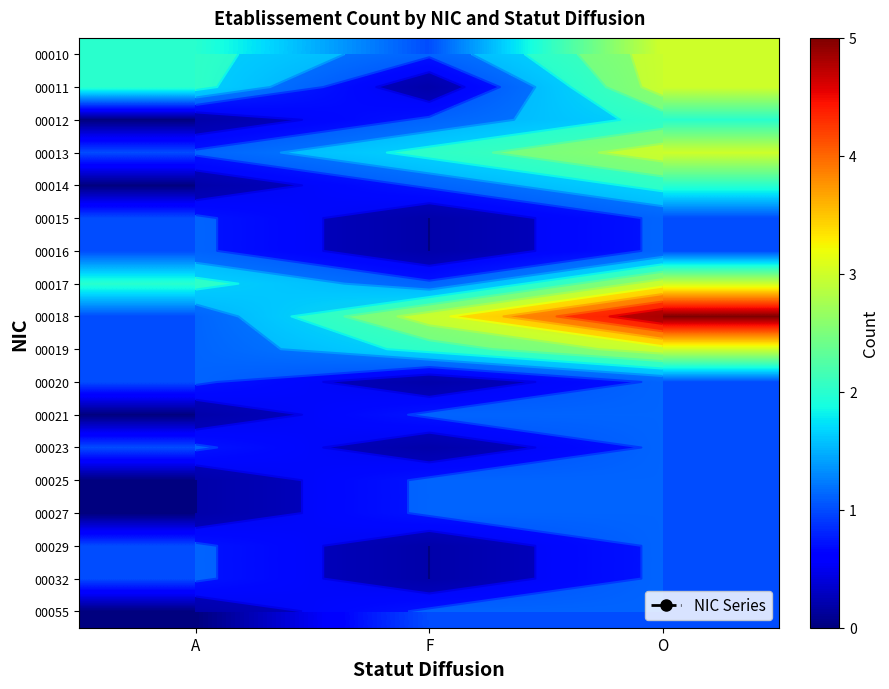

Which series changed the most between A and O?

00018